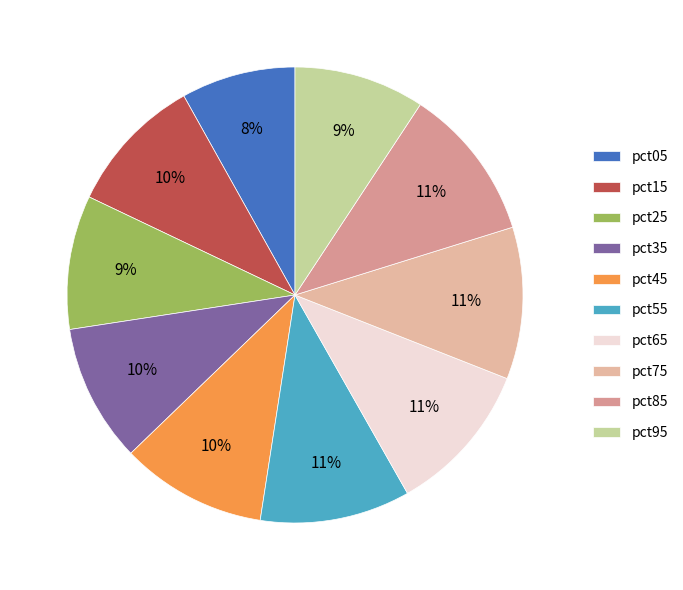

Which has a higher value, pct25 or pct55?

pct55